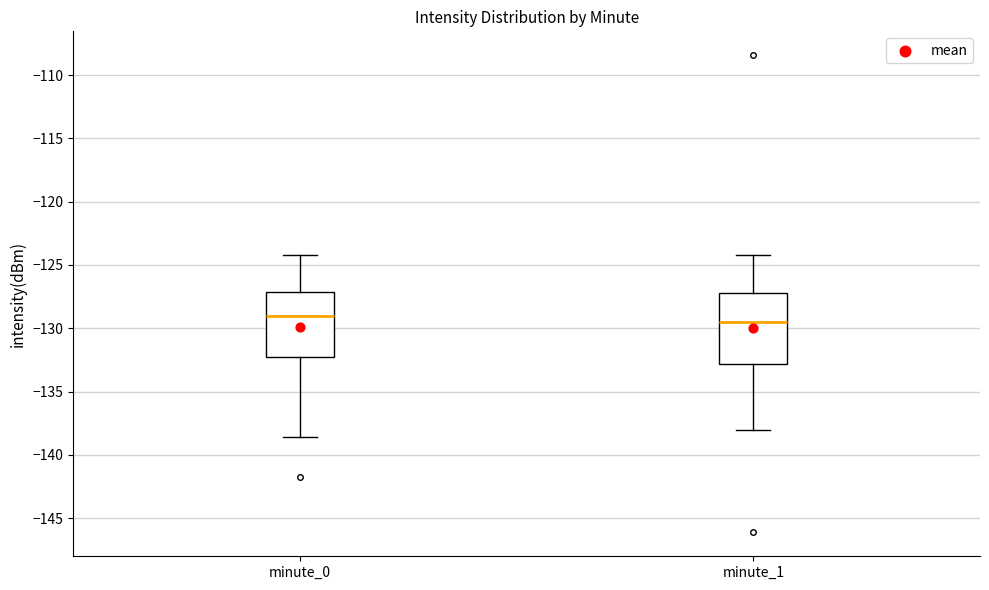

Reading left to right, read every box against the y-axis: the position of its median line, the range the box covers, and the ends of its whiskers. The values are not printed on the chart, so give them approximately, as read against the axis.

minute_0: median -129.0, box -132.5 to -127.0, whiskers -138.5 to -124.0
minute_1: median -129.5, box -133.0 to -127.0, whiskers -138.0 to -124.0